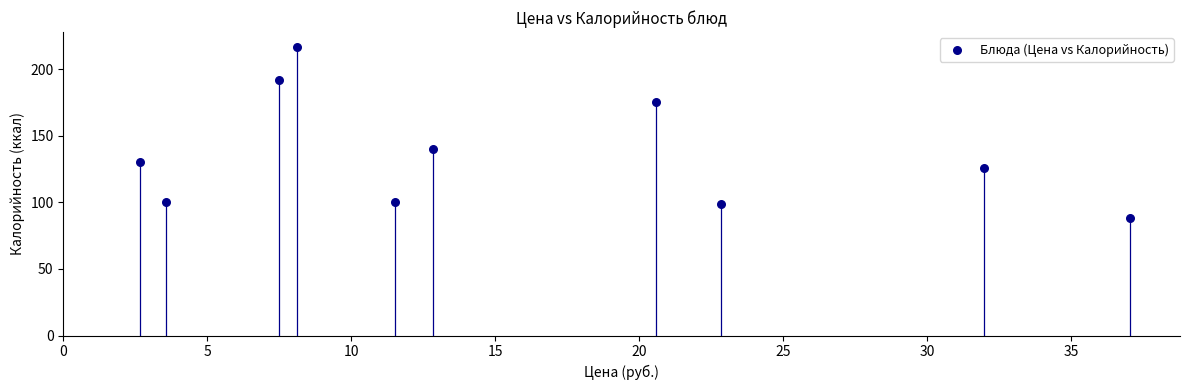

What Y value in the scatter plot is closest to 152?

140